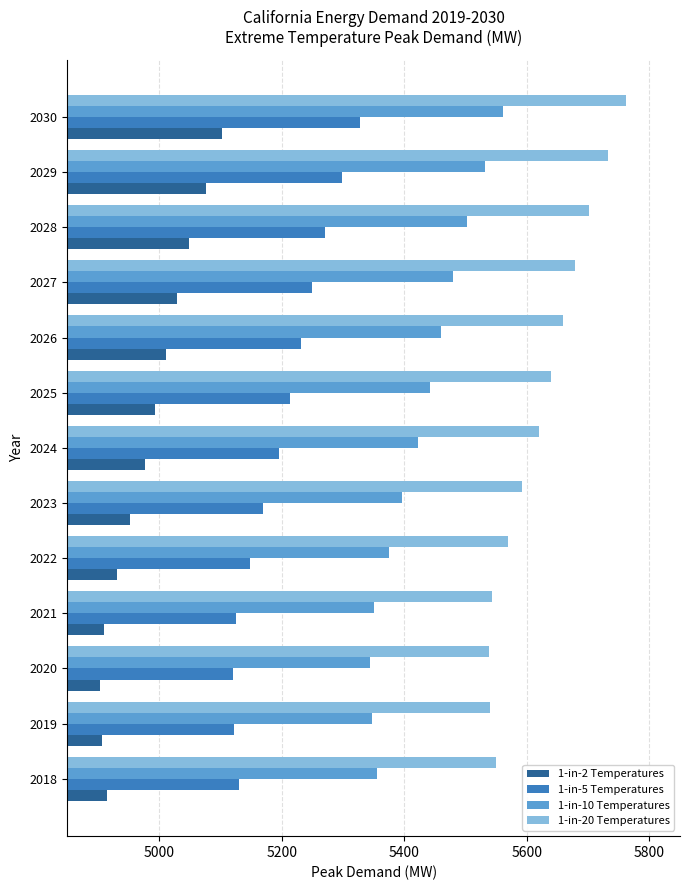

Where is 1-in-2 Temperatures nearest to the value 5003?

2026